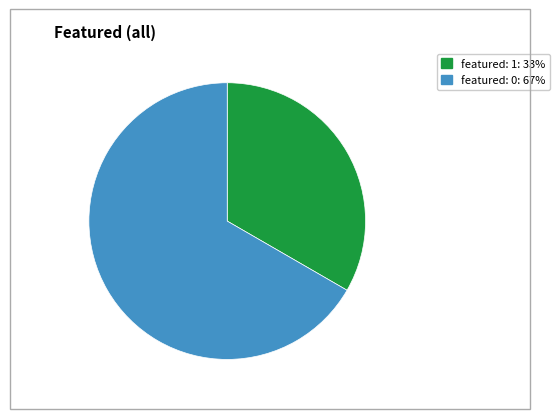

Is there any slice that represents more than half of the pie?

Yes